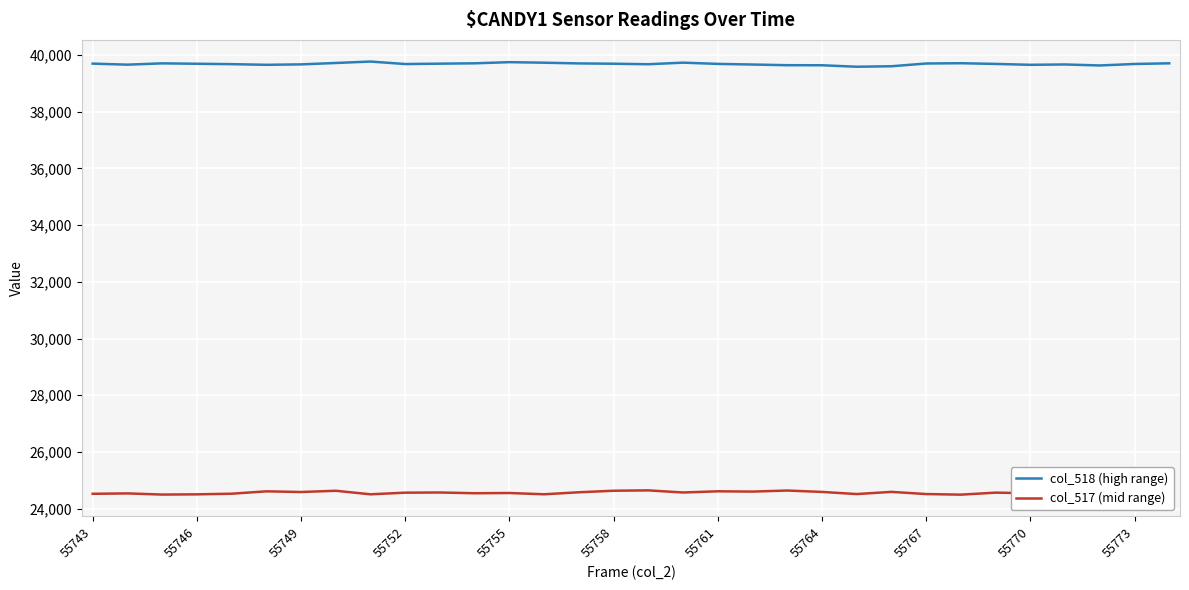

True or false: col_518 (high range) has a value of 39696 at 55767.

True